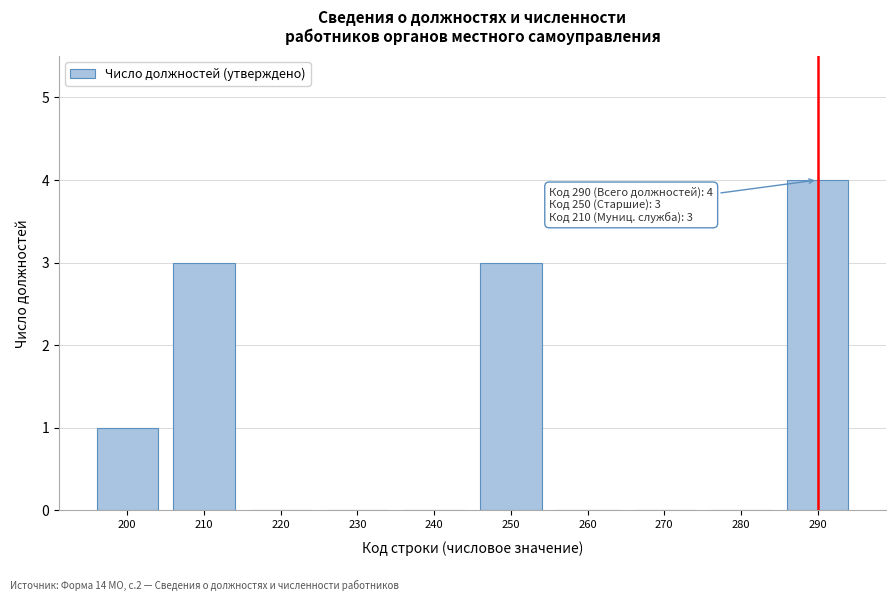

Reading right to left, transcribe all the data shown in this chart.

290=4	280=0	270=0	260=0	250=3	240=0	230=0	220=0	210=3	200=1